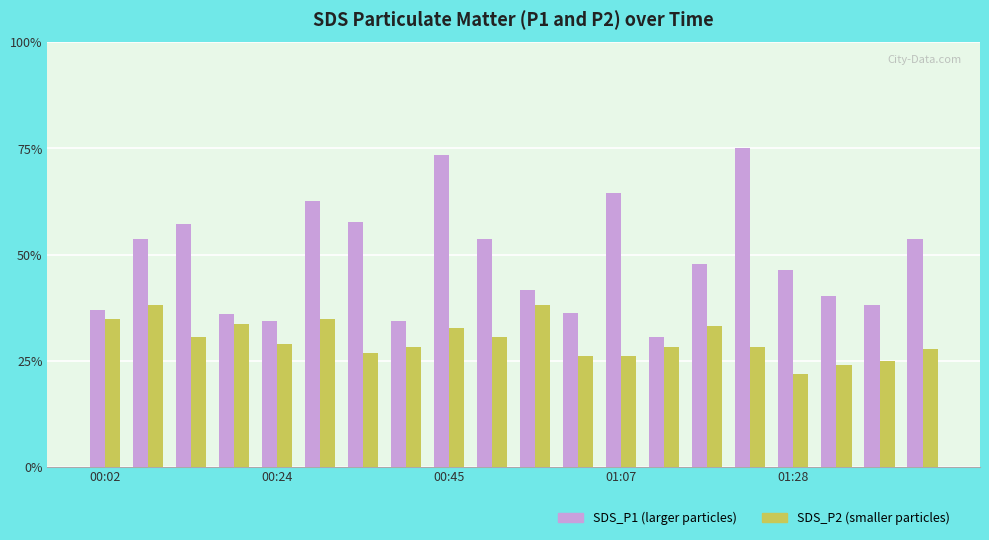

What is the minimum value shown in the chart?

21.7